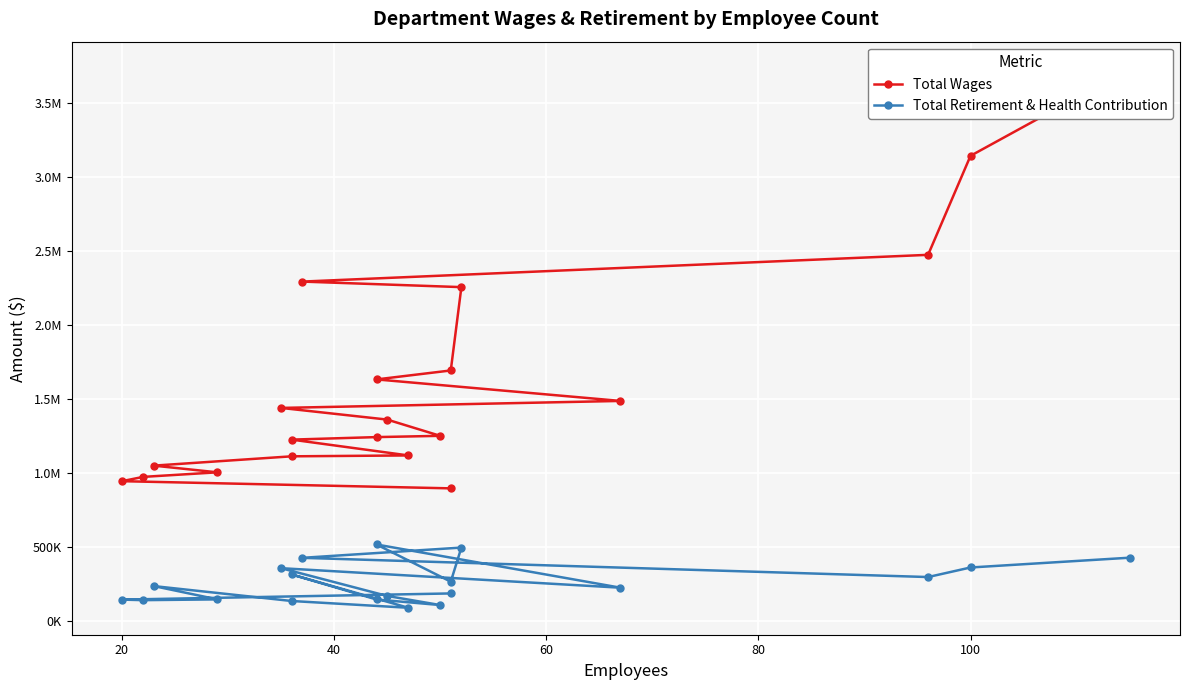

At 100, list the series in order from largest to smallest.

Total Wages, Total Retirement & Health Contribution